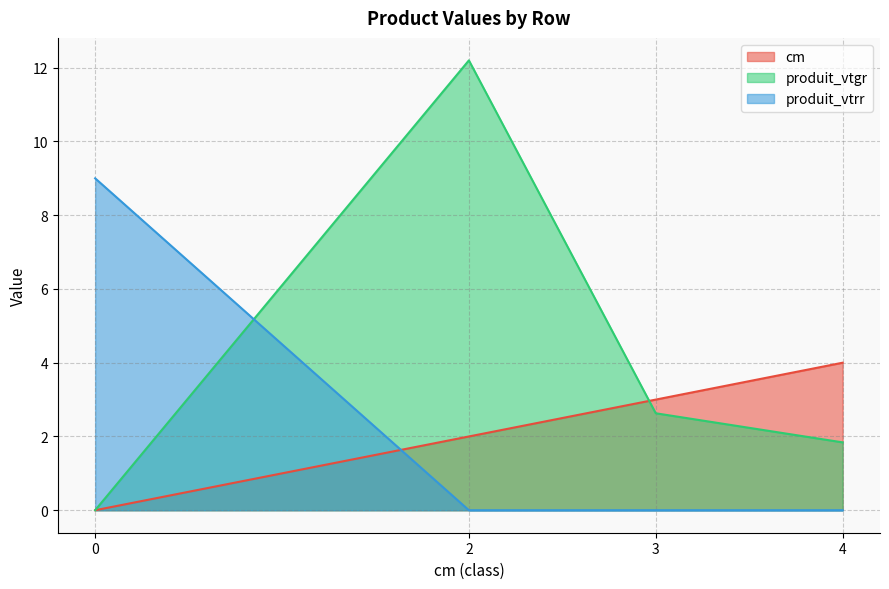

True or false: produit_vtrr has more than 1 interior local peaks.

False